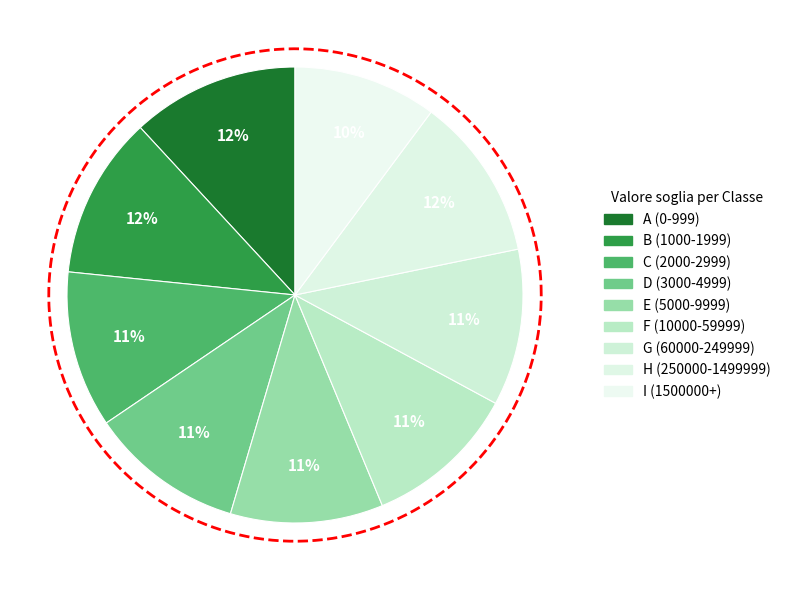

Is there a majority slice in this chart?

No